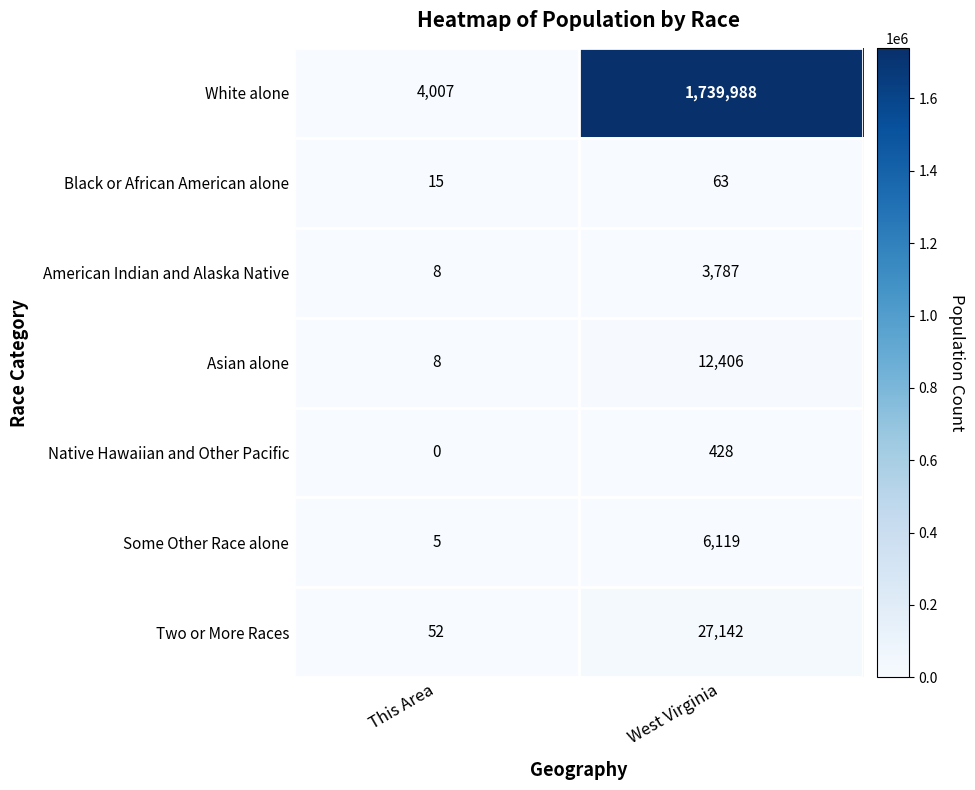

Where is White alone nearest to the value 871997?

This Area